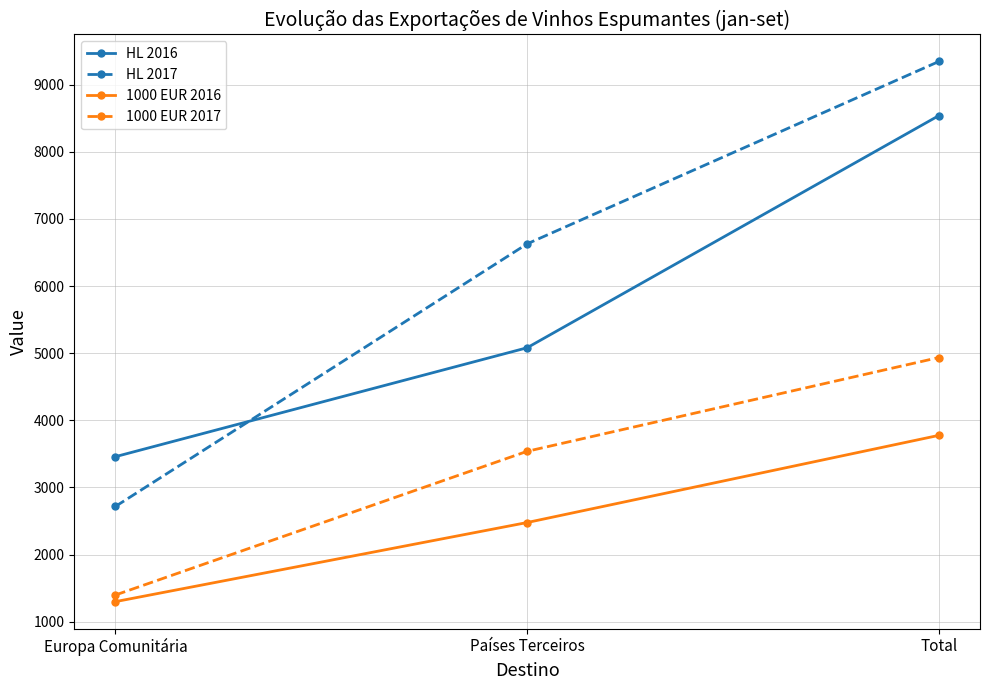

At which category is the sum across all series the highest?

Total